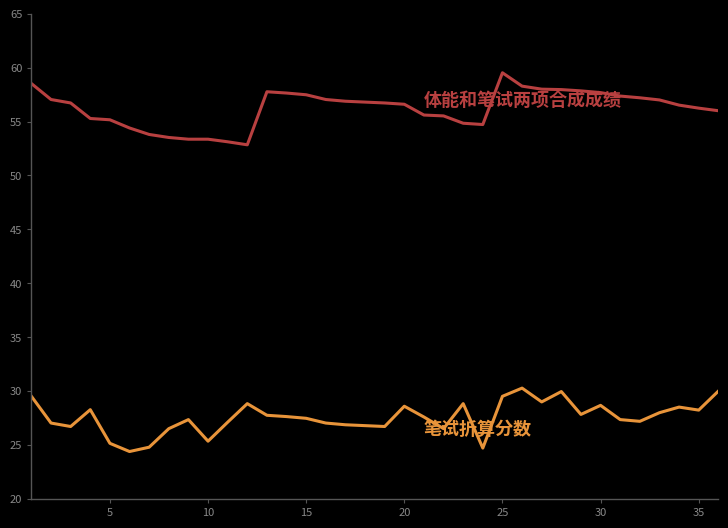

What is the minimum value shown in the chart?

24.4